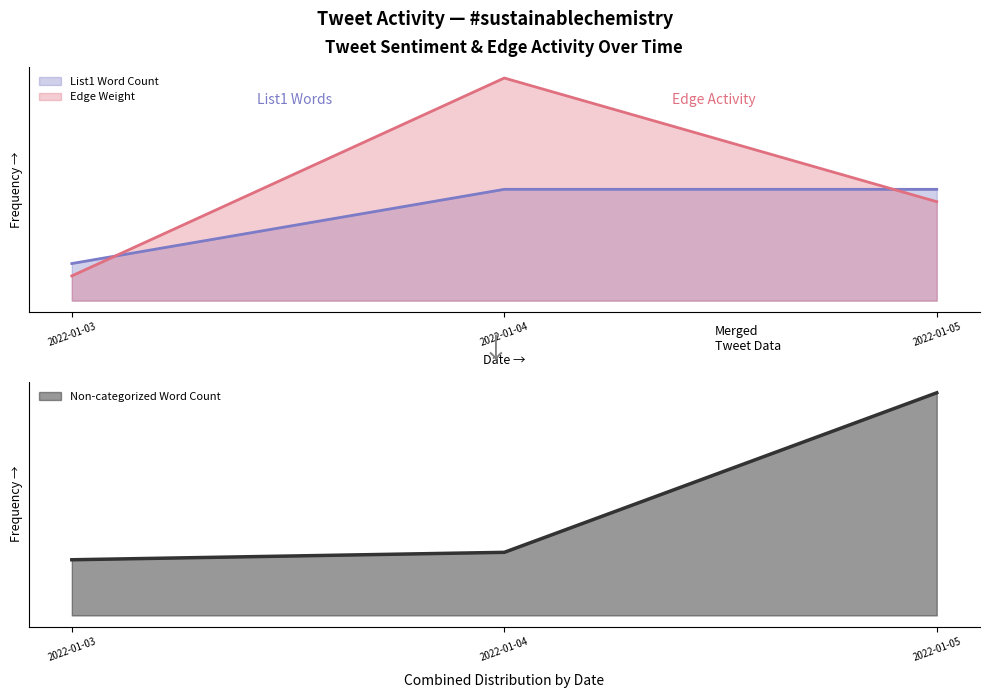

What is the total value across all series at 2022-01-05?

6